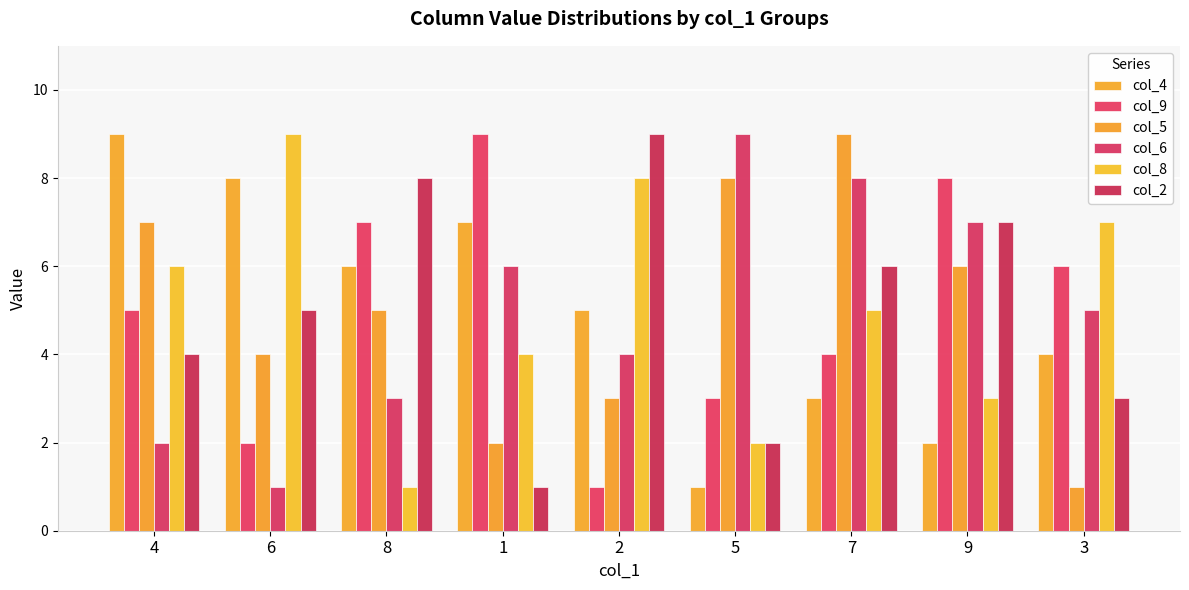

What are all the series names shown in the legend?

col_4, col_9, col_5, col_6, col_8, col_2